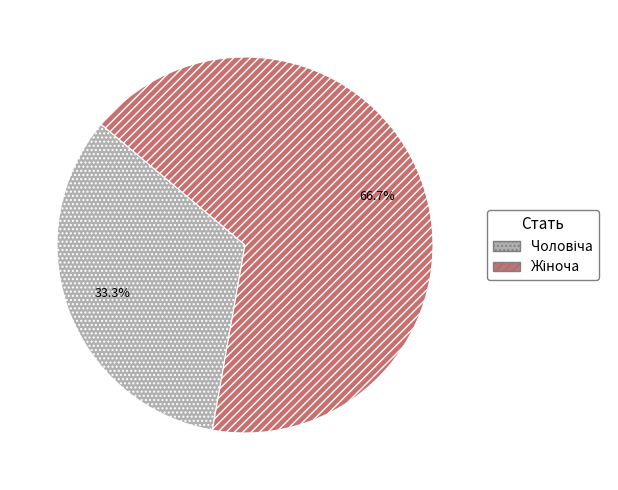

Does any single category account for the majority?

Yes